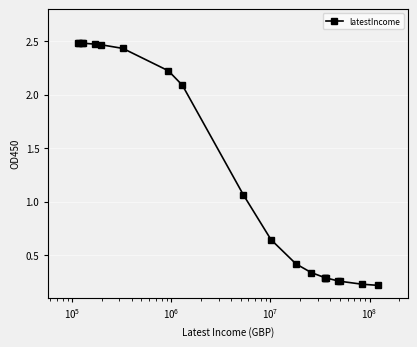

How many lines are shown in the chart?

1